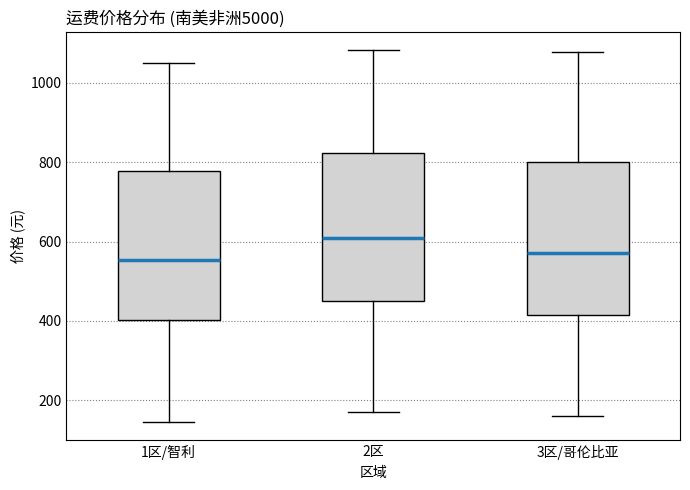

Reading left to right, read every box against the y-axis: the position of its median line, the range the box covers, and the ends of its whiskers. The values are not printed on the chart, so give them approximately, as read against the axis.

1区/智利: median 560, box 400 to 780, whiskers 140 to 1040
2区: median 600, box 440 to 820, whiskers 180 to 1080
3区/哥伦比亚: median 580, box 420 to 800, whiskers 160 to 1080